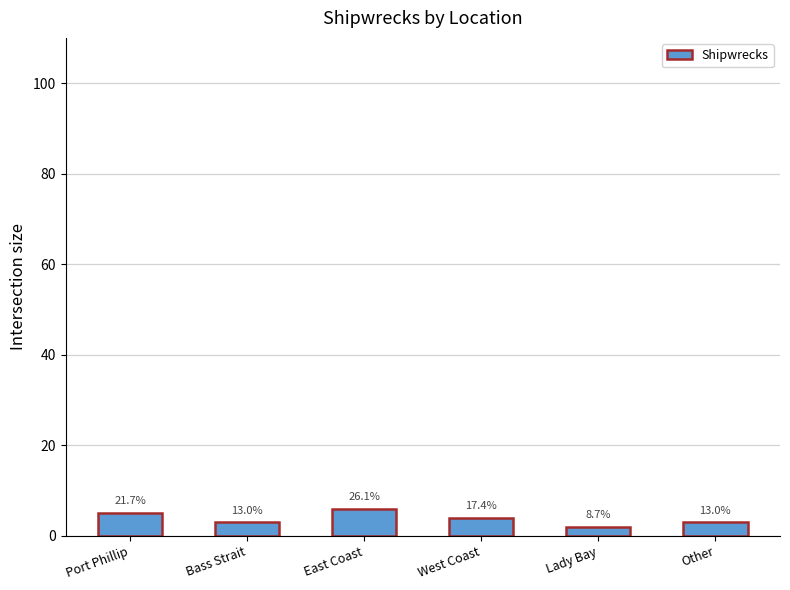

The value at West Coast is 4. True or false?

True